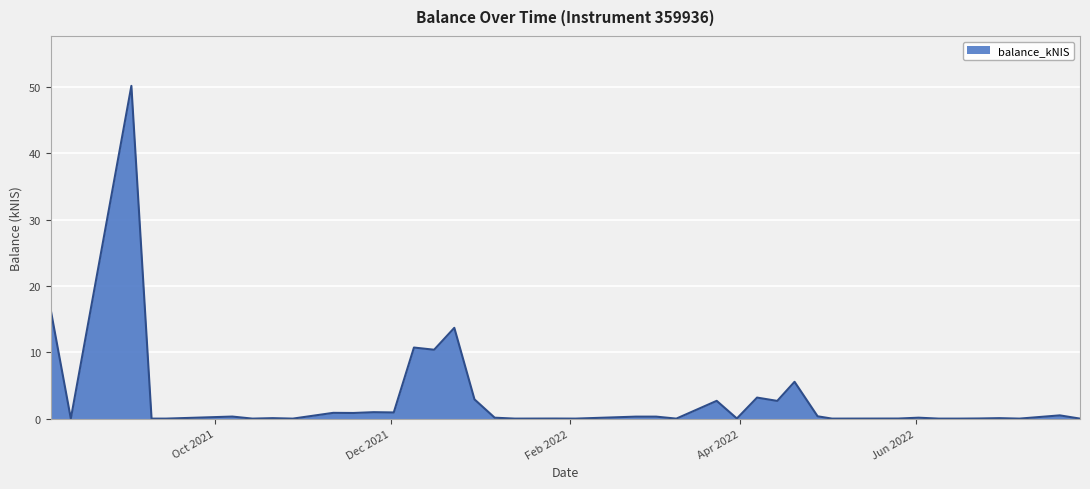

What is the greatest value displayed?

50.1